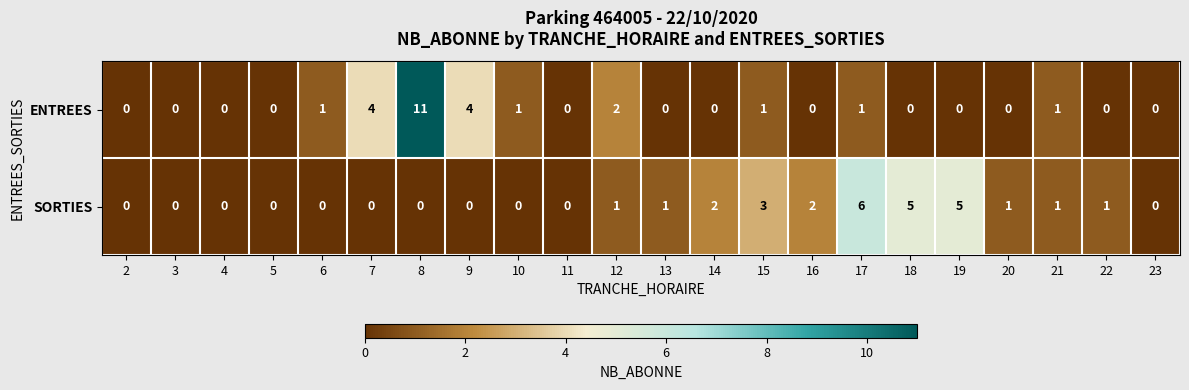

Rank the series by their average value, from lowest to highest.

ENTREES, SORTIES